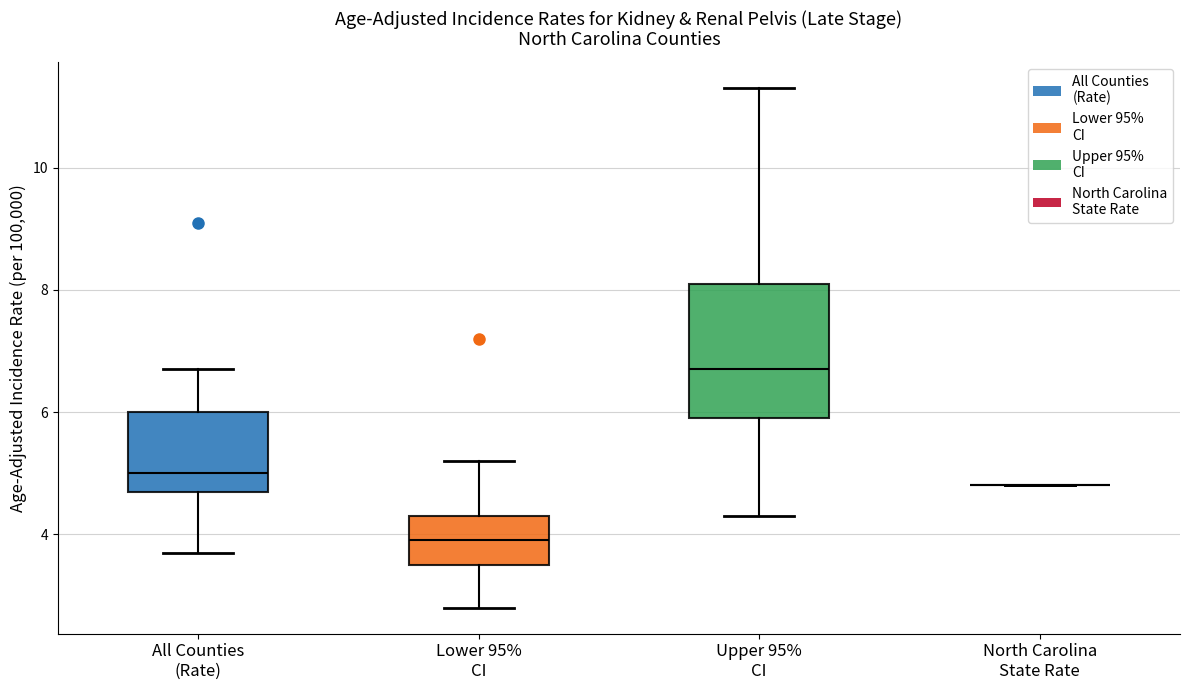

Which box is the tallest, from its lower edge to its upper edge?

Upper 95% CI